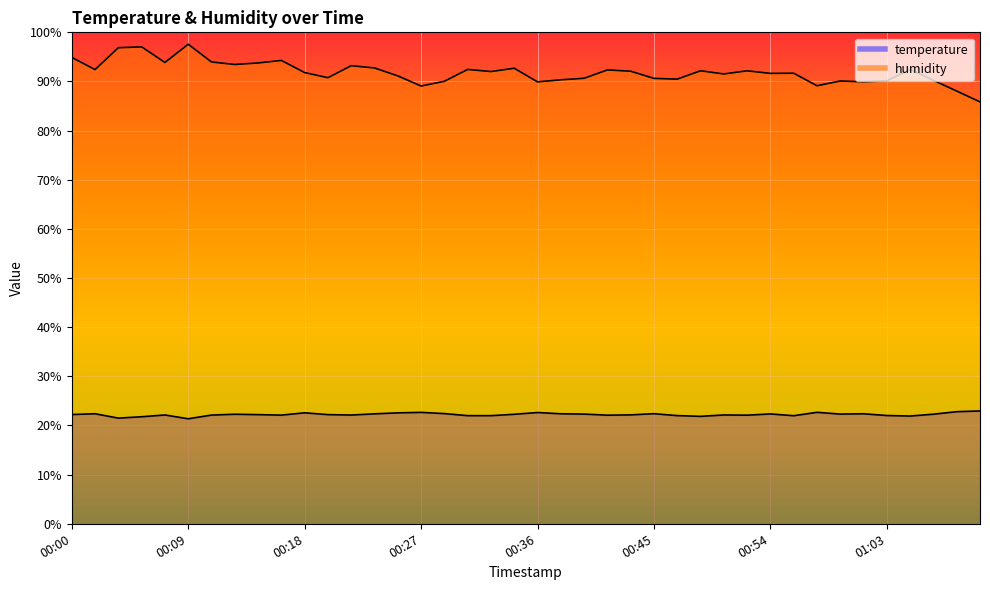

At which label does humidity reach its minimum?

01:10